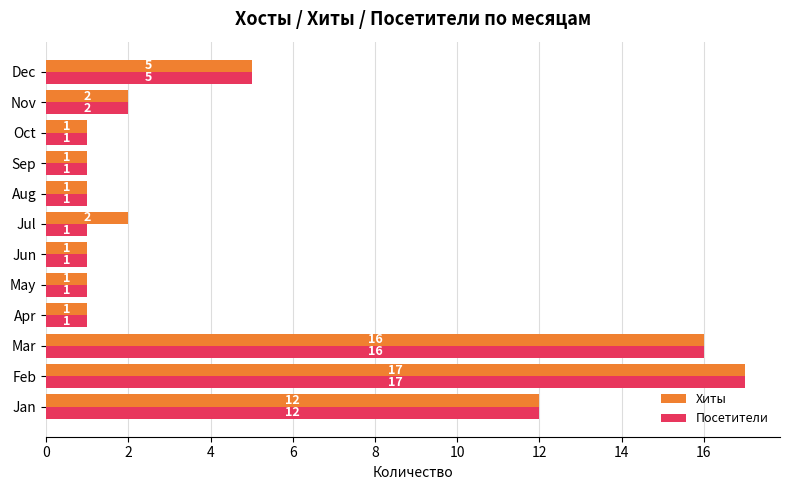

Rank the series by their average value, from highest to lowest.

Хиты, Посетители